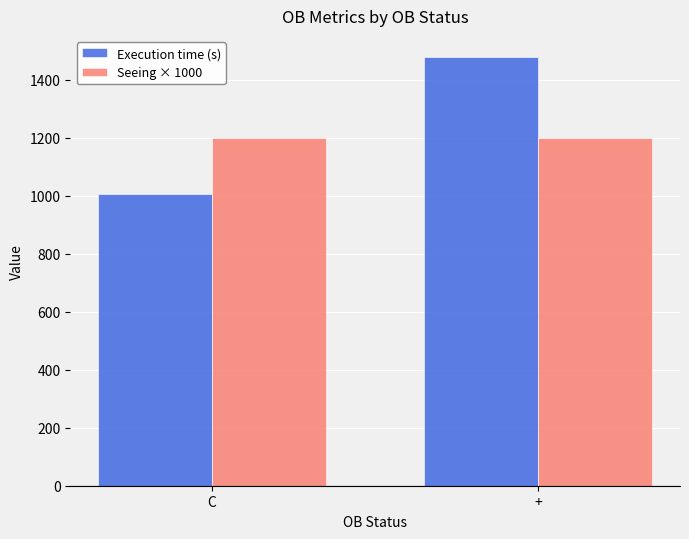

At how many categories does at least one series exceed 1027?

2